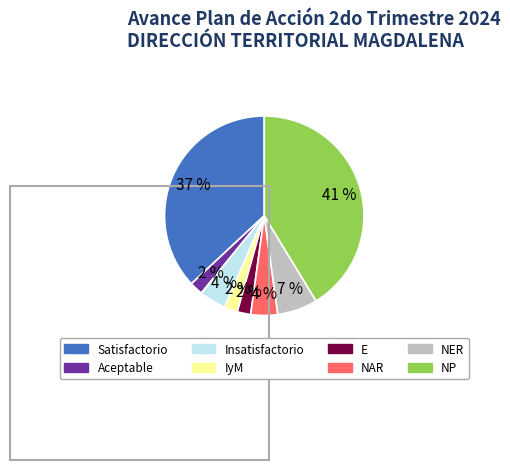

Between IyM and NP, which is larger?

NP